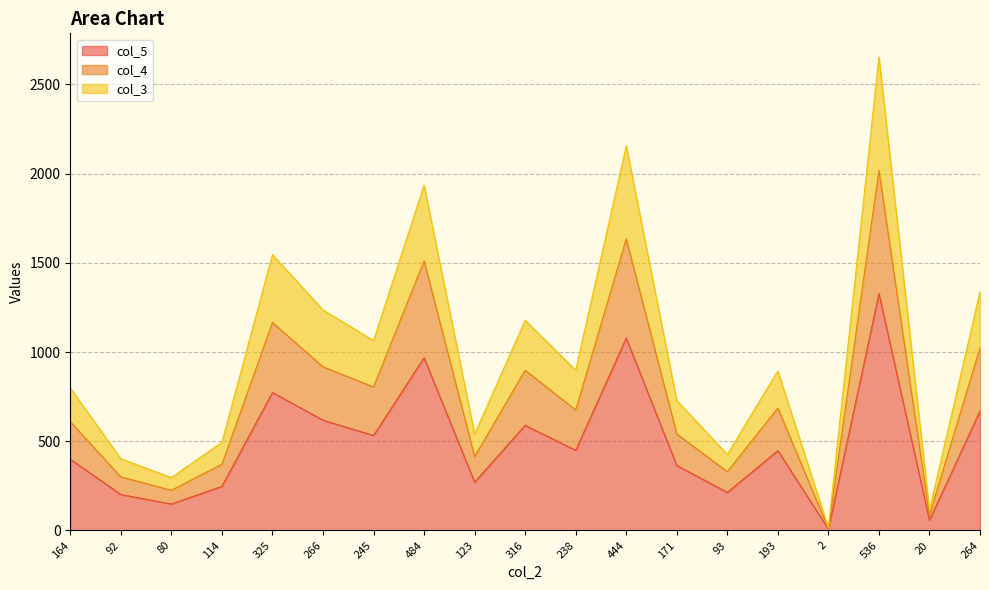

At which category is the sum across all series the highest?

536